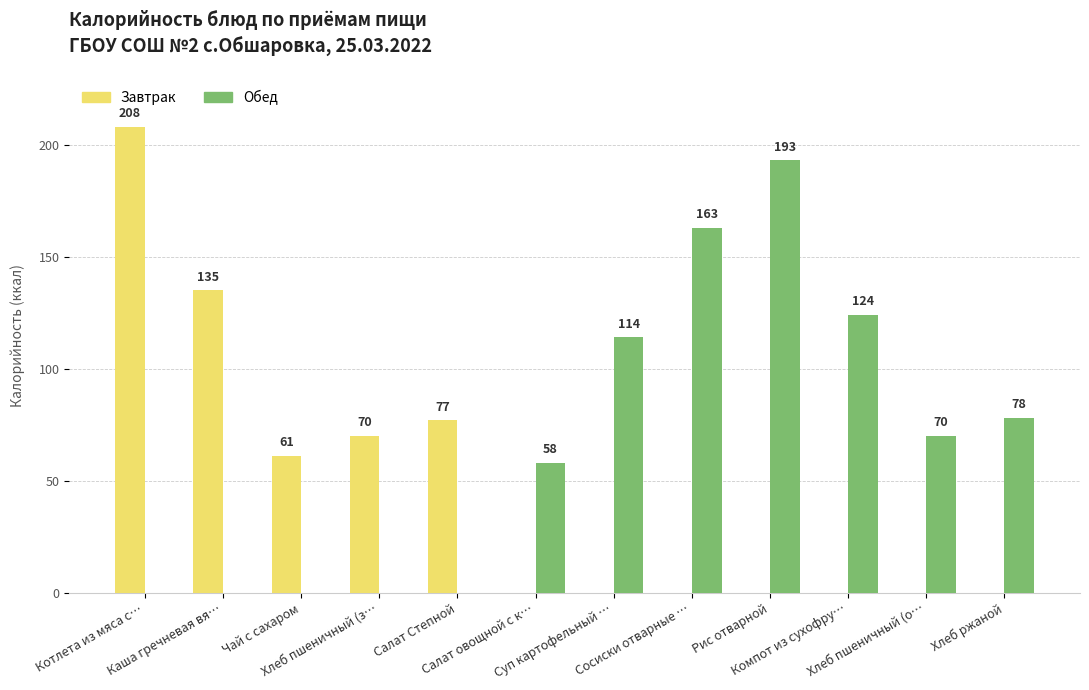

What is the sum of all Завтрак values?

551